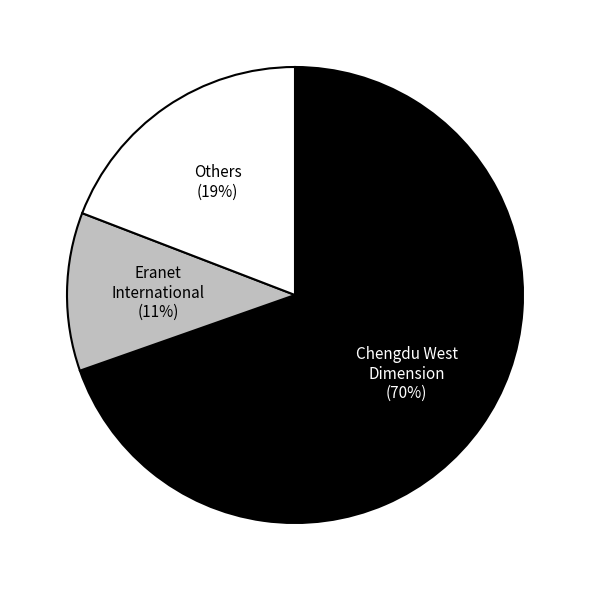

Rank the categories by value from lowest to highest.

Eranet International (11%), Others (19%), Chengdu West Dimension (70%)